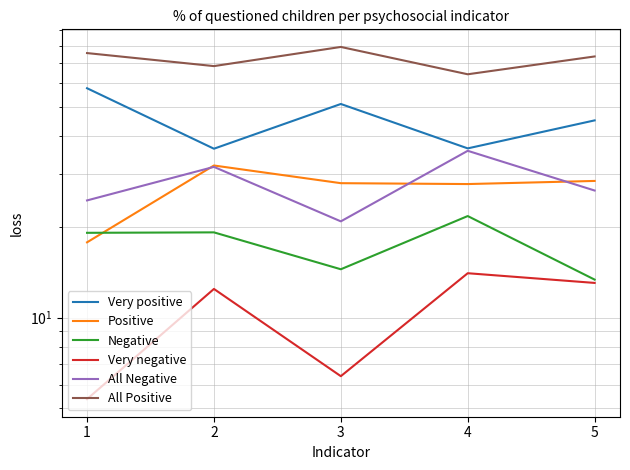

True or false: All Negative has more than 2 points higher than both neighbors.

False